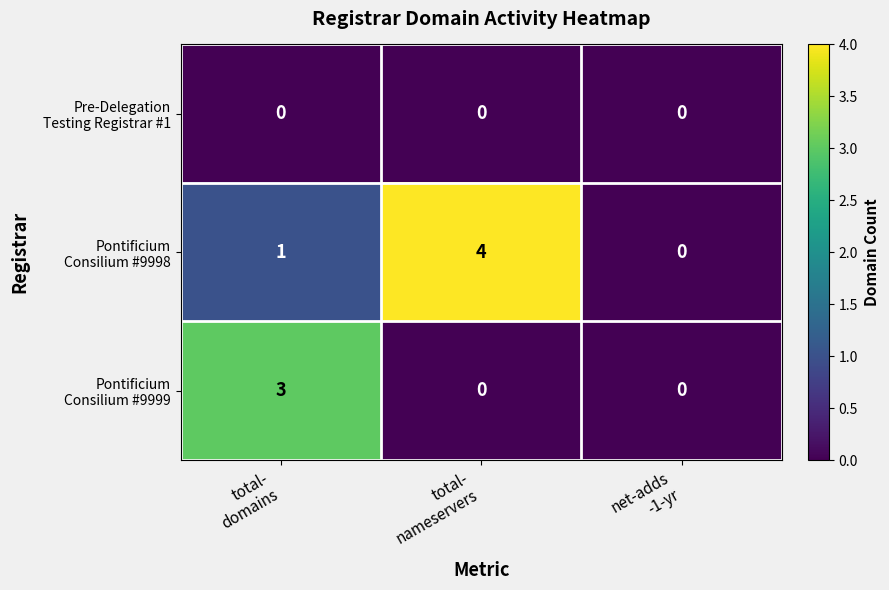

What is the maximum value shown in the chart?

4